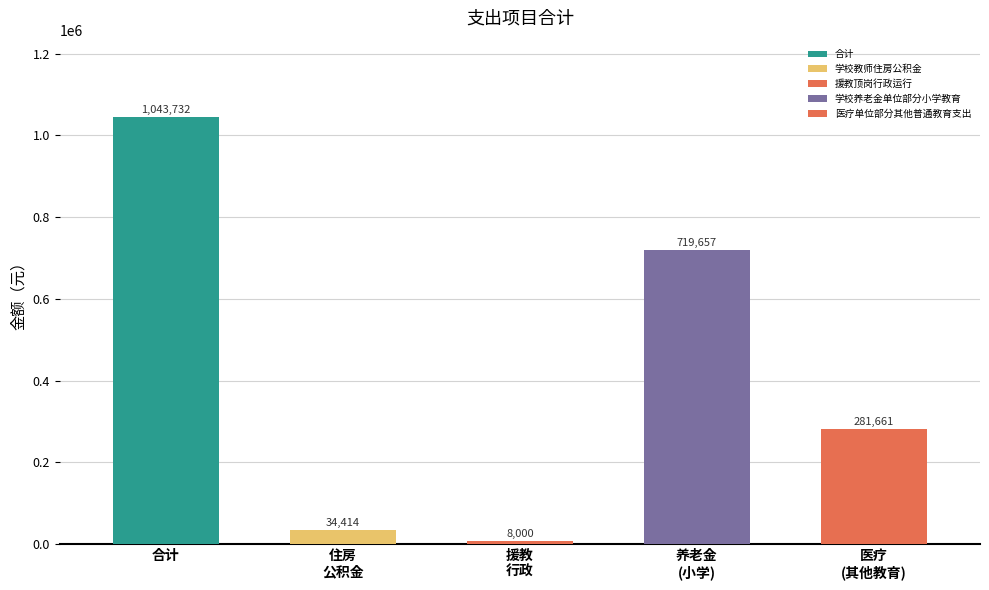

What is the ratio of the value at 学校教师住房公积金 to the value at 援教顶岗行政运行?

4.3